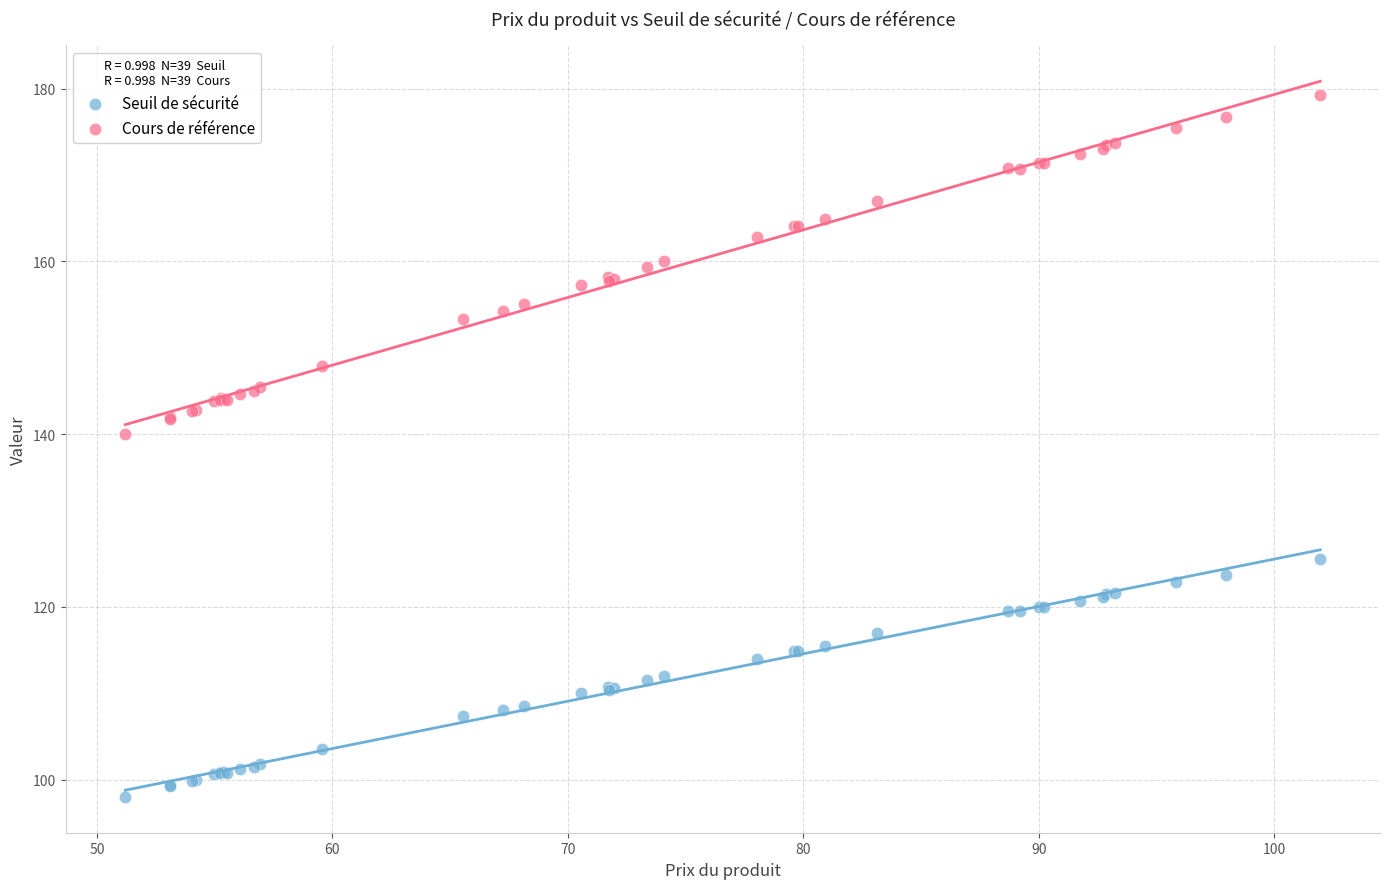

Across all series, what Y value is closest to 138?

140.0